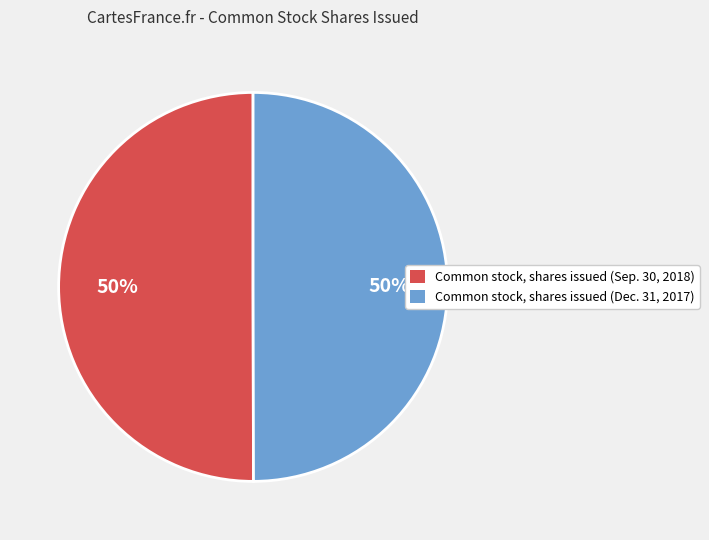

To the nearest percent, what is the average slice percentage?

50%